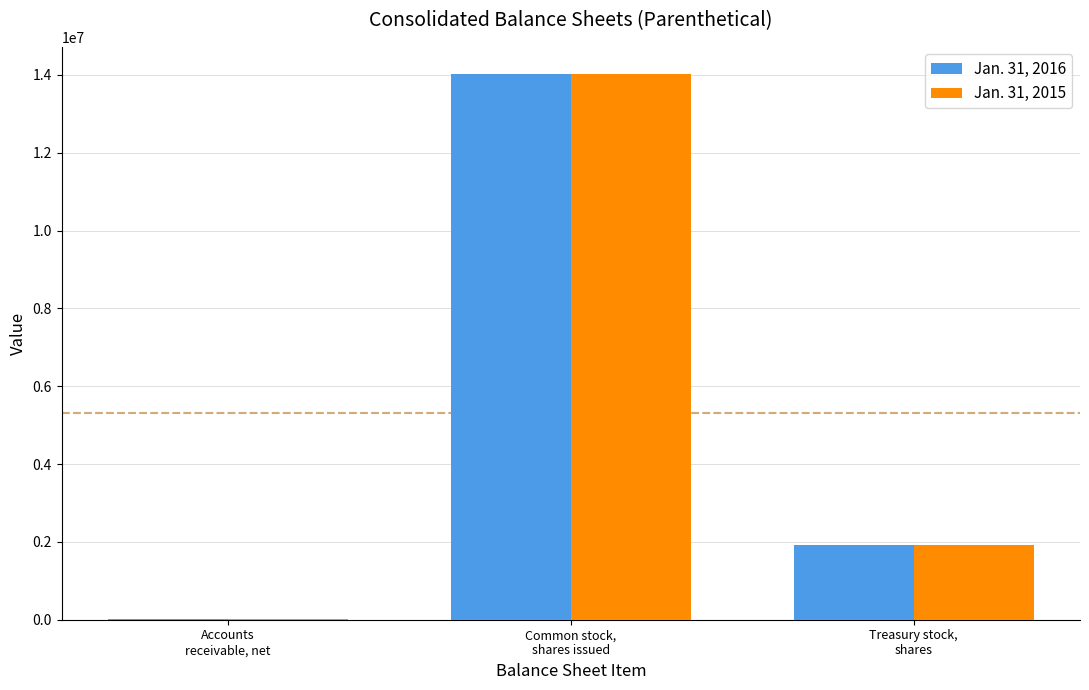

What is the difference between the Jan. 31, 2016 values at Accounts
receivable, net and Common stock,
shares issued?

14013179